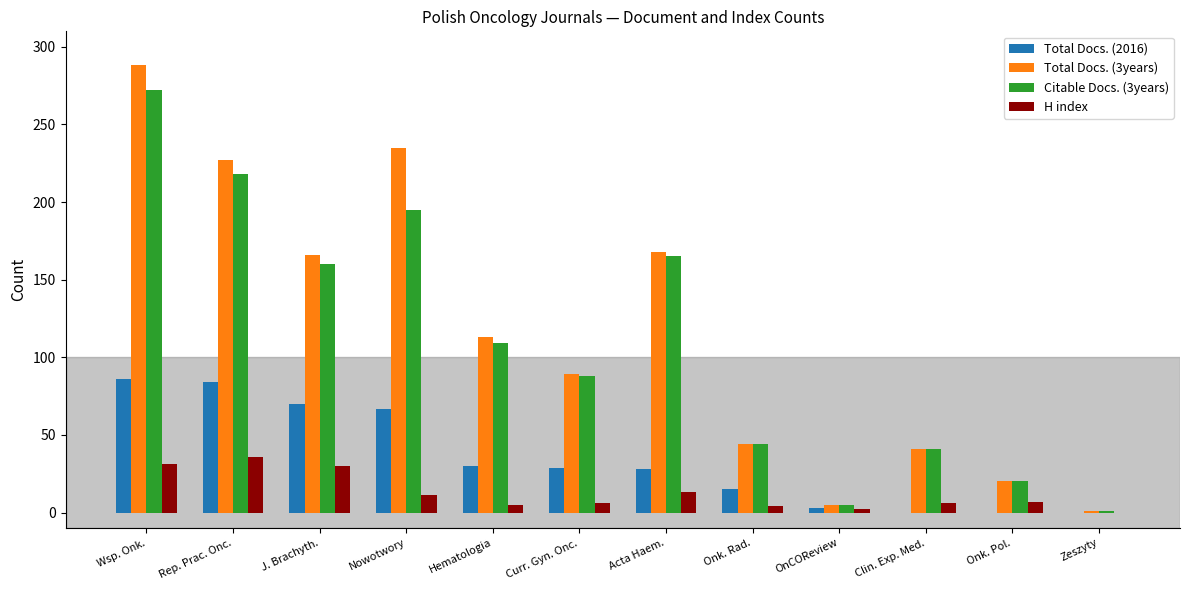

What is the sum of all H index values?

151